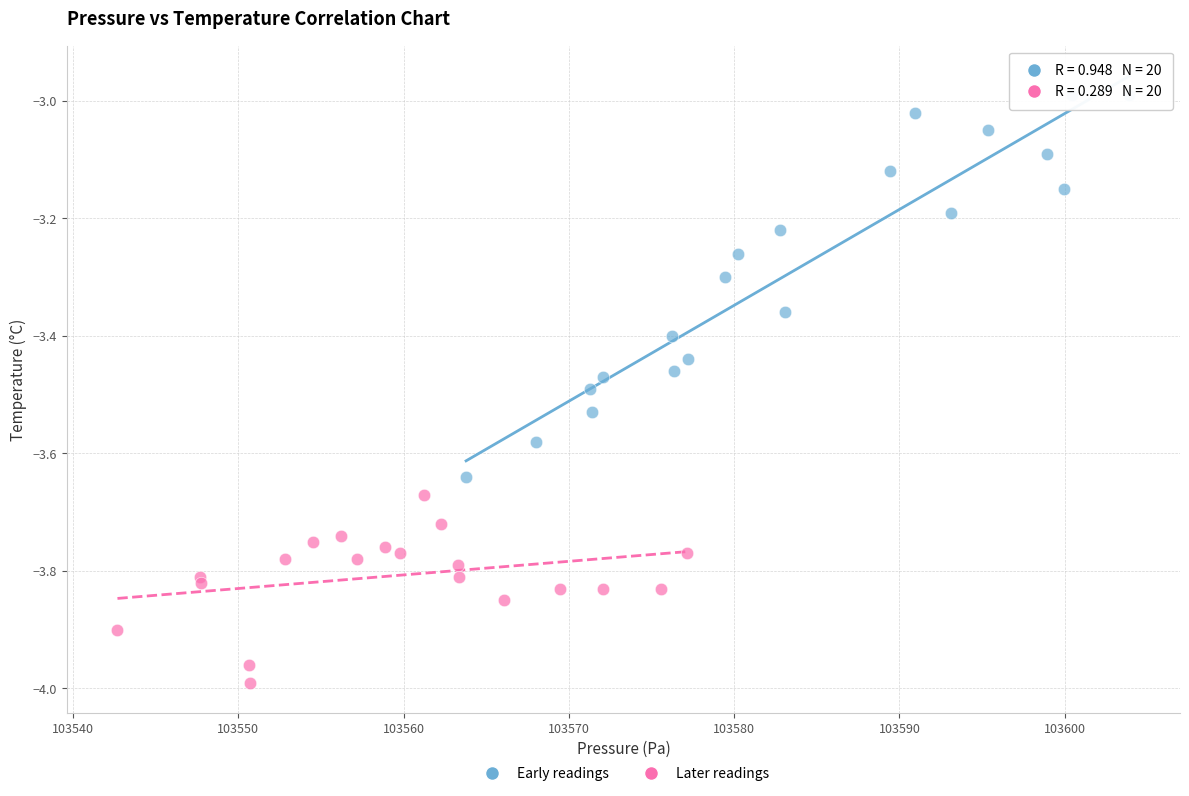

What are all the series names shown in the legend?

Early readings, Later readings